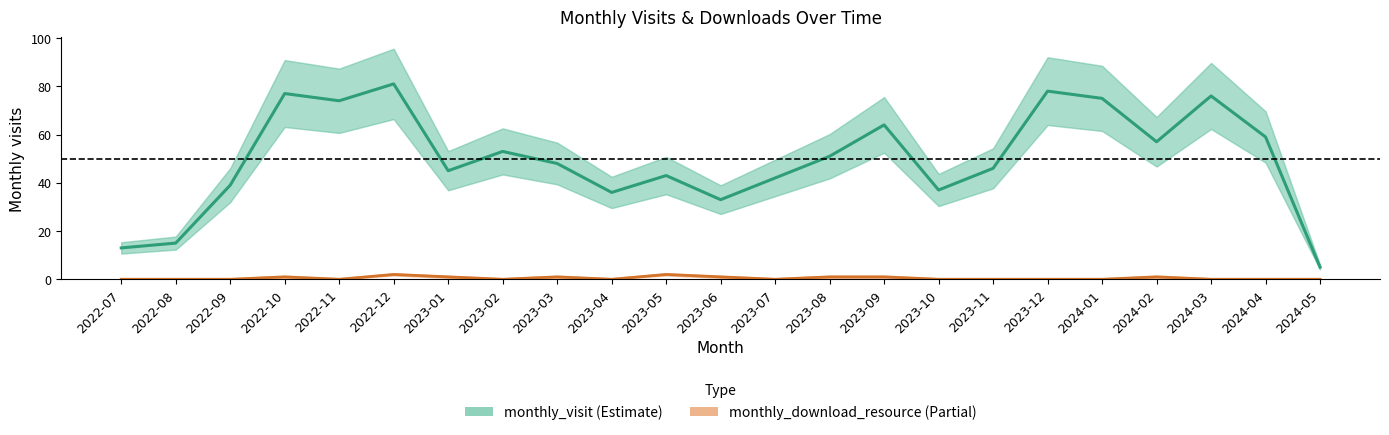

What is the difference between the monthly_visit values at 2023-03 and 2023-06?

15